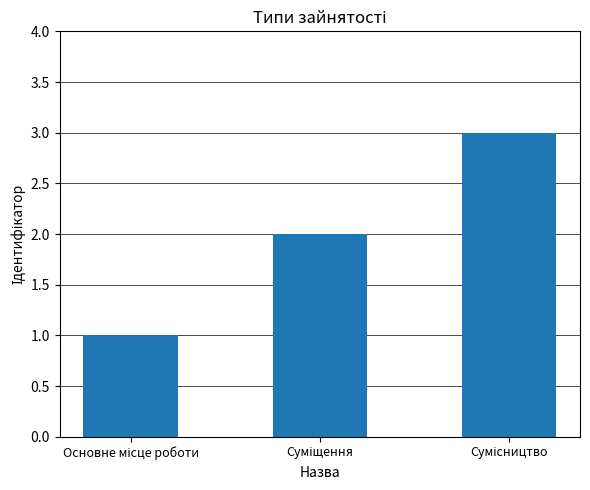

What is the greatest value displayed?

3